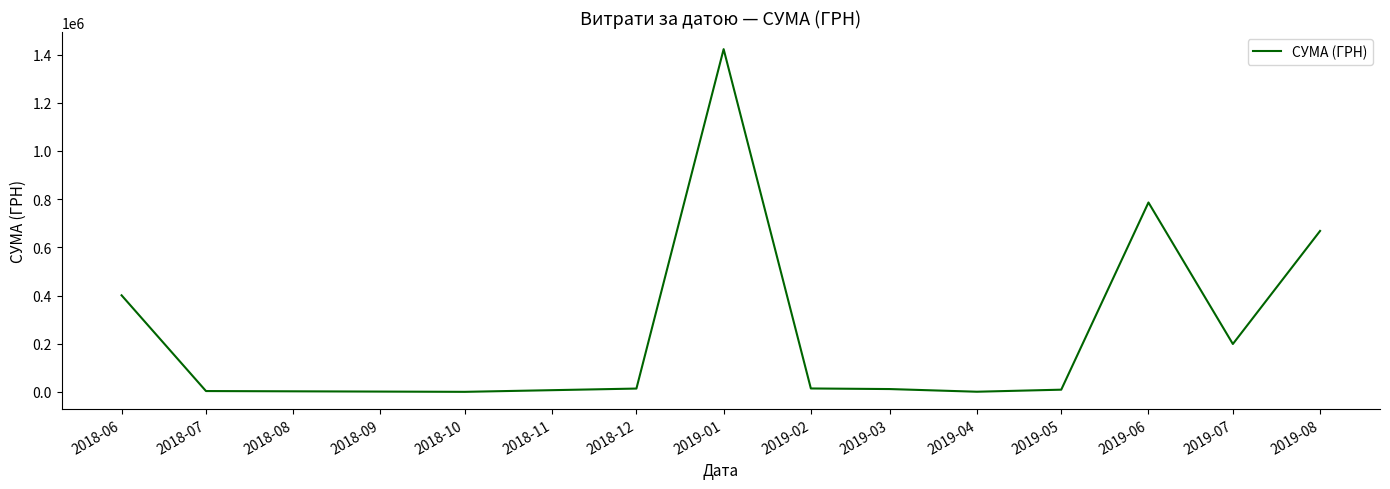

Where is the data nearest to the value 711467?

2019-08